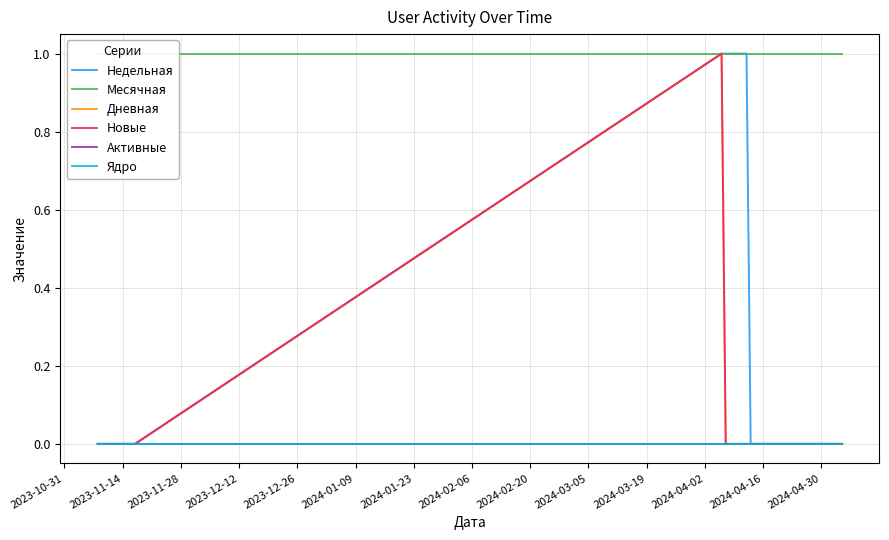

How many positive values does the Дневная series have?

1